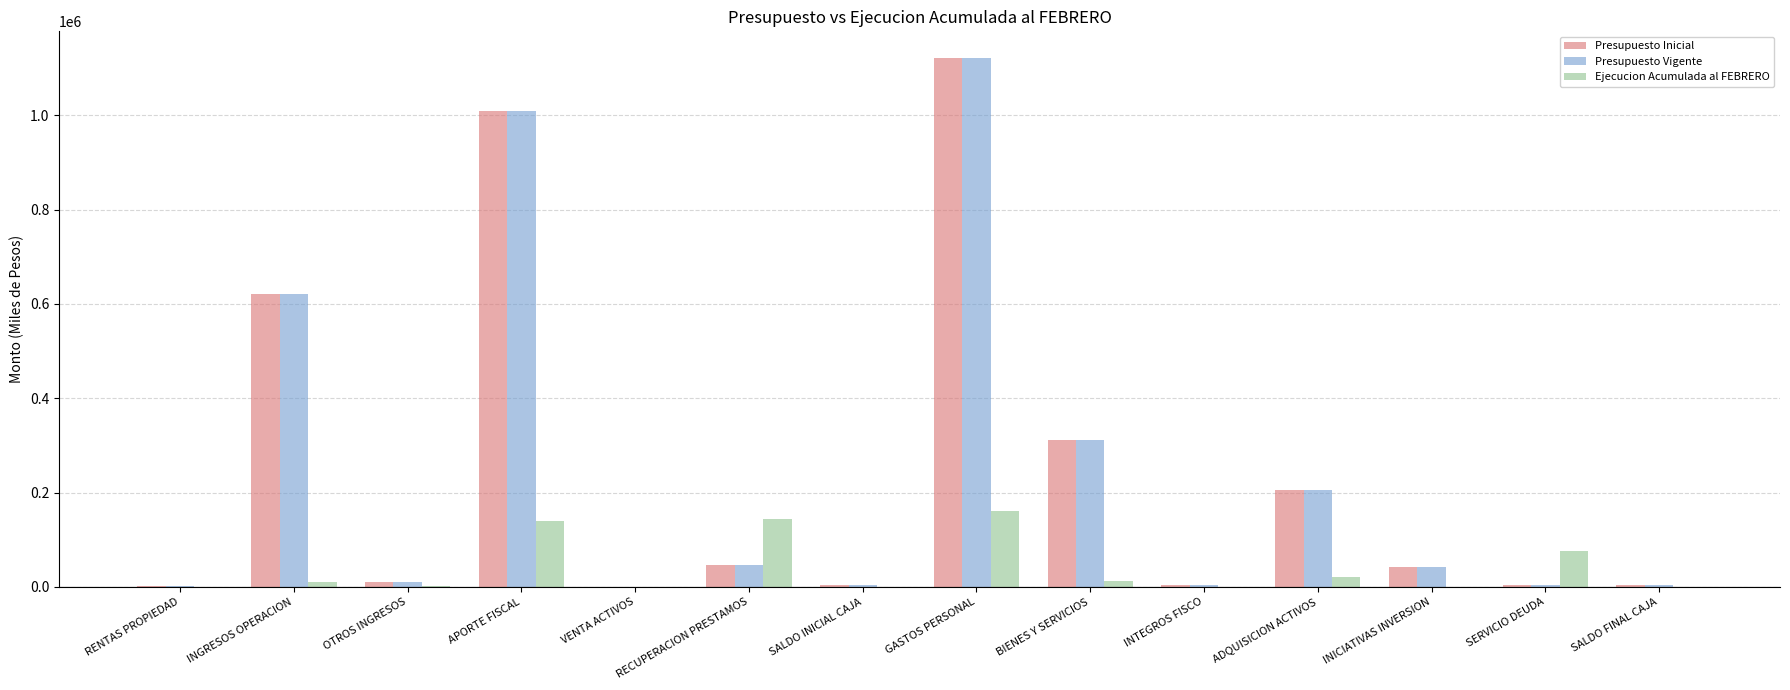

At which category does the chart reach its peak across all series?

GASTOS PERSONAL